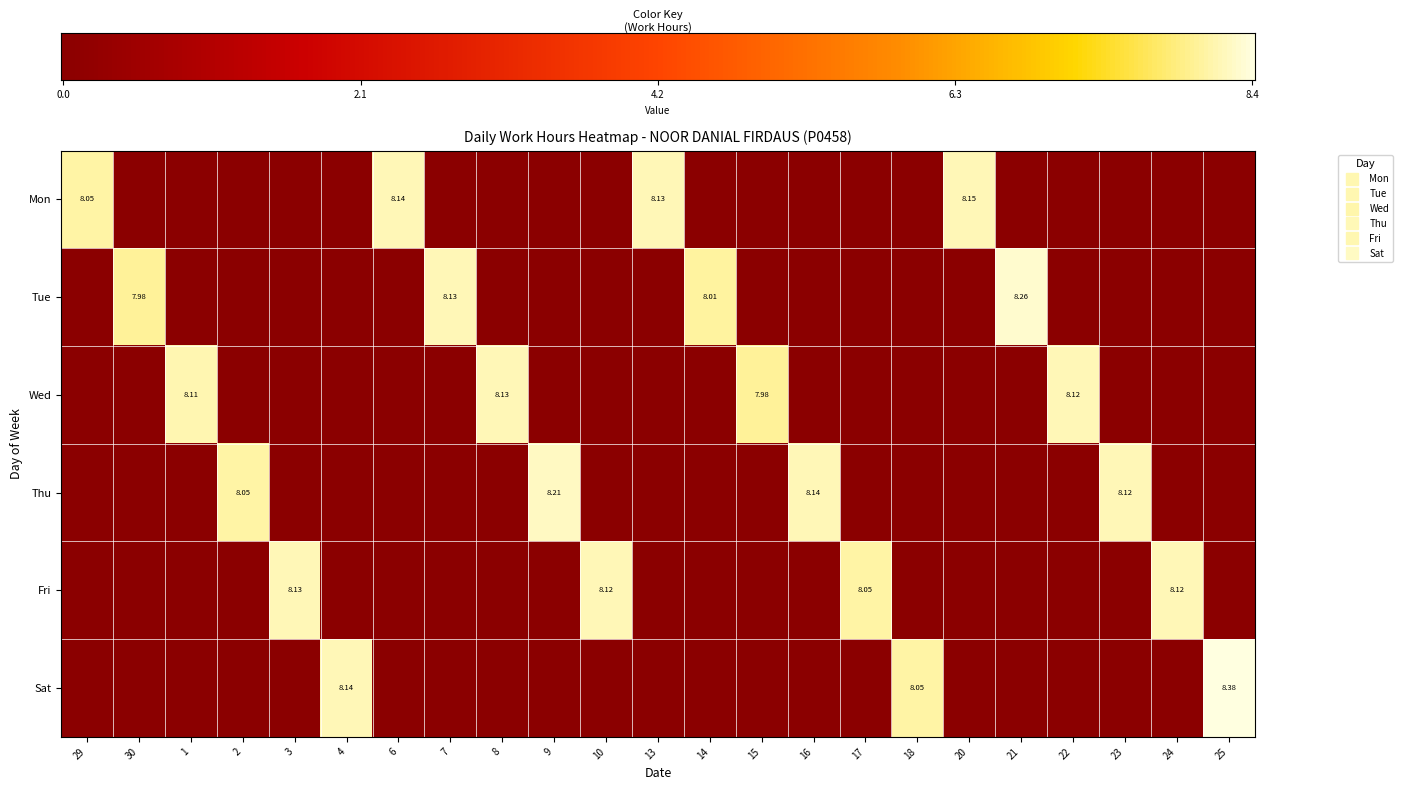

Count the number of data series in this chart.

6